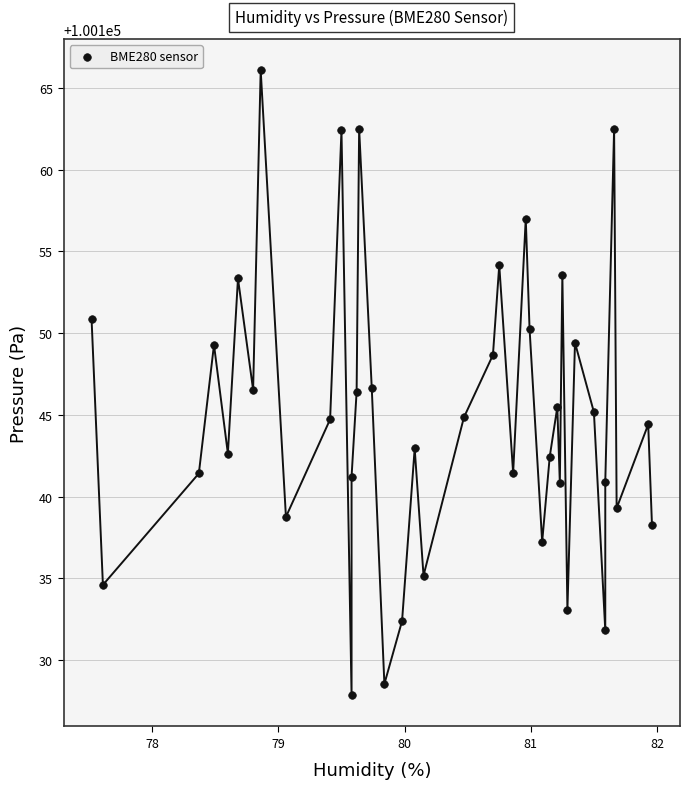

What is the range of X values (max minus min)?

4.4